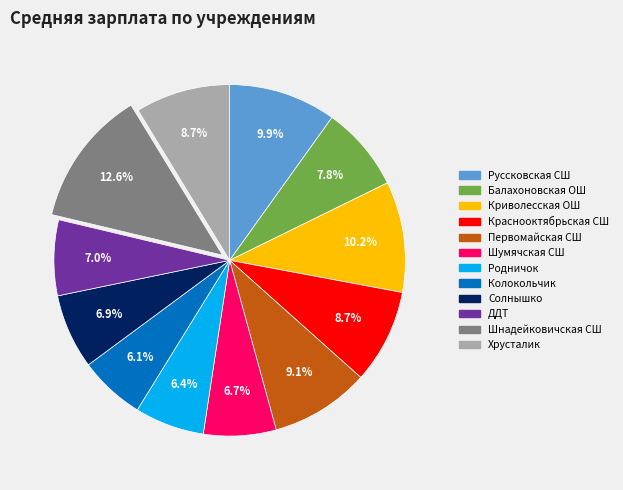

Is the sum of Шнадейковичская СШ and Балахоновская ОШ greater than half?

No